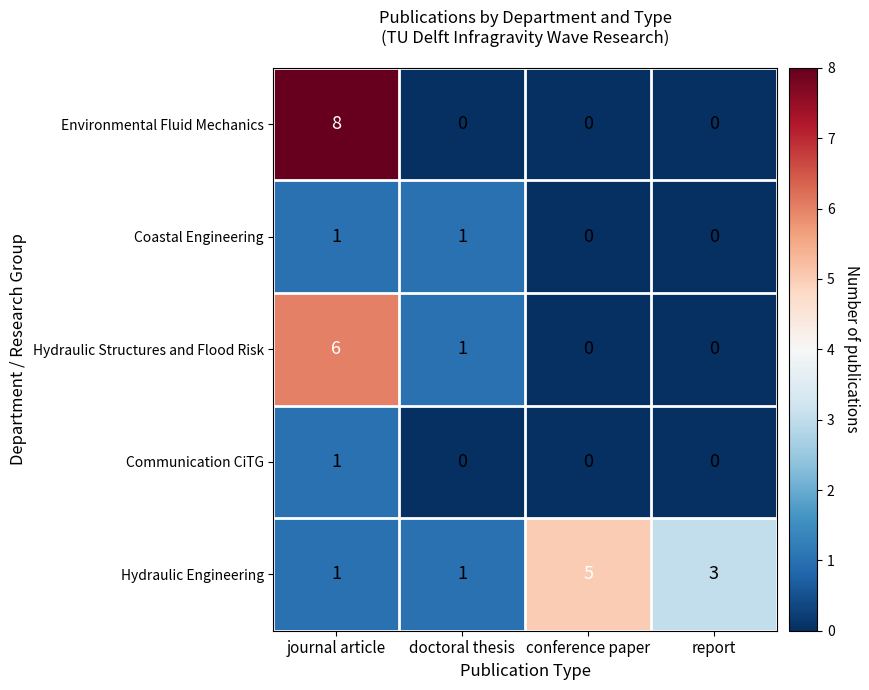

What is the total value across all series at conference paper?

5